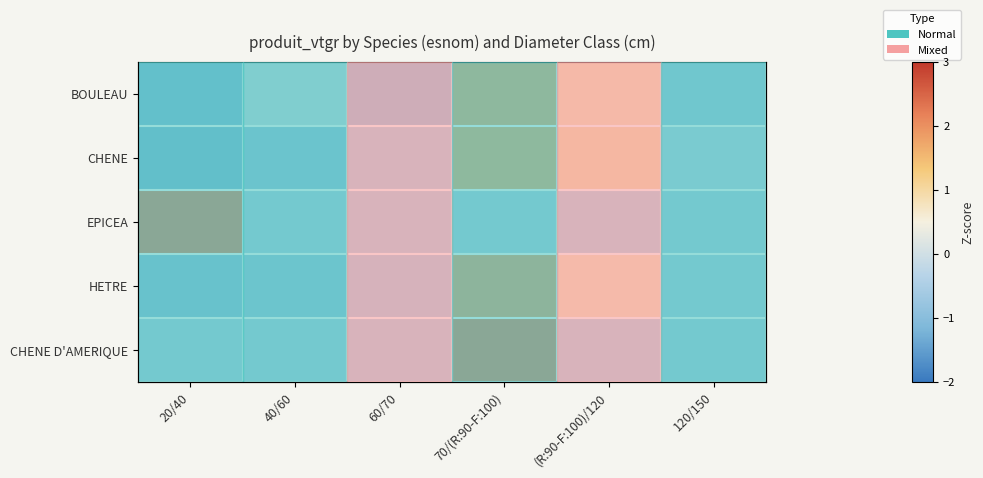

Is the value of CHENE D'AMERIQUE at 70/(R:90-F:100) greater than the value of CHENE at 120/150?

Yes